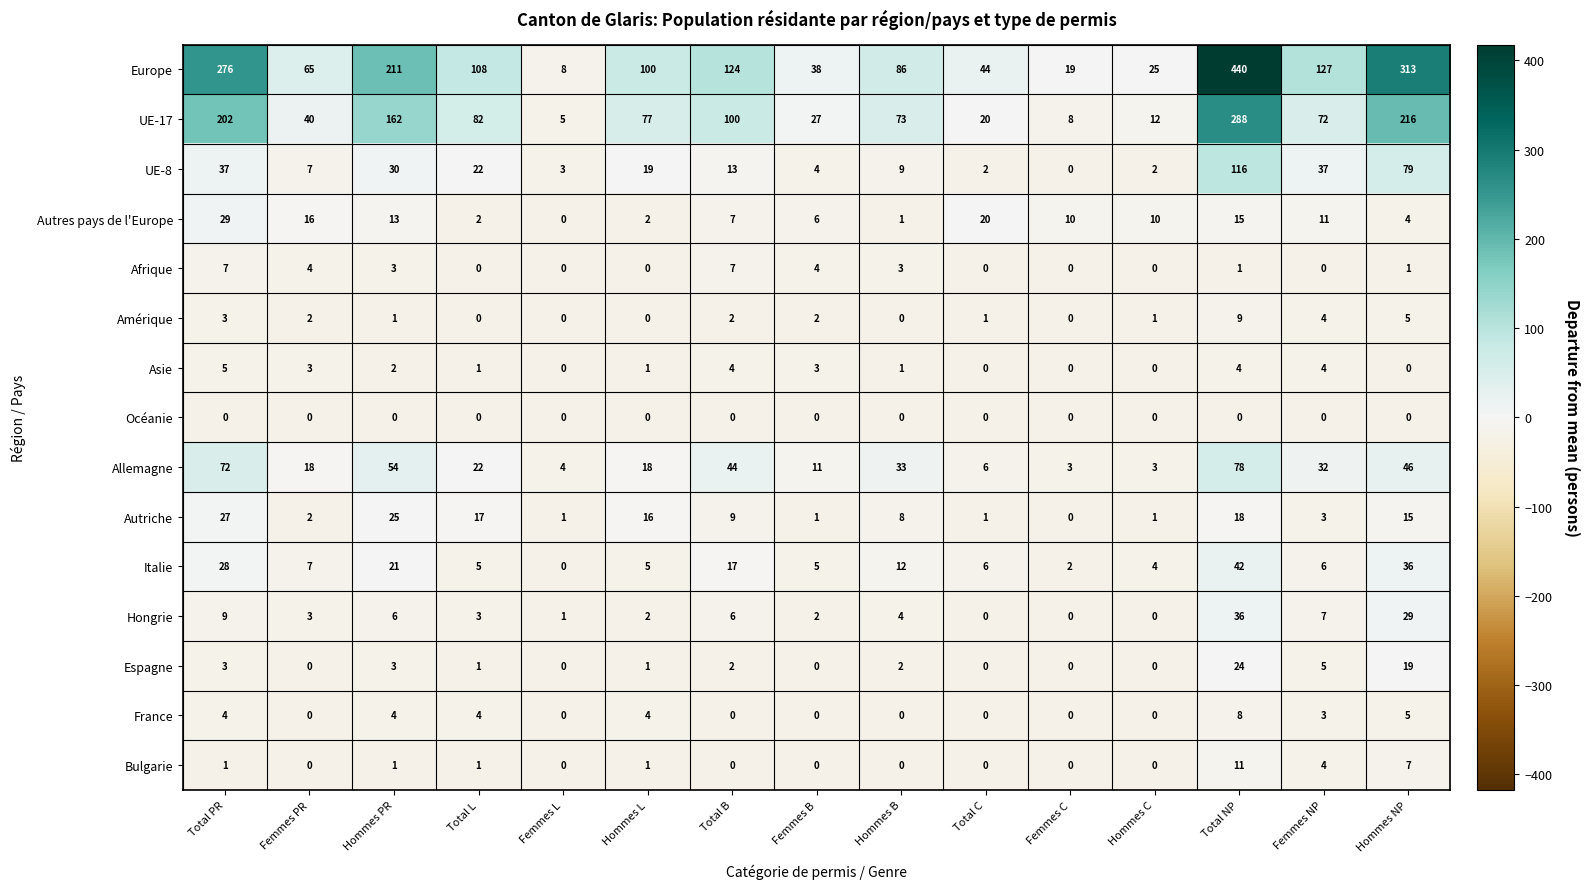

True or false: Espagne has a value of 0 at Femmes B.

True